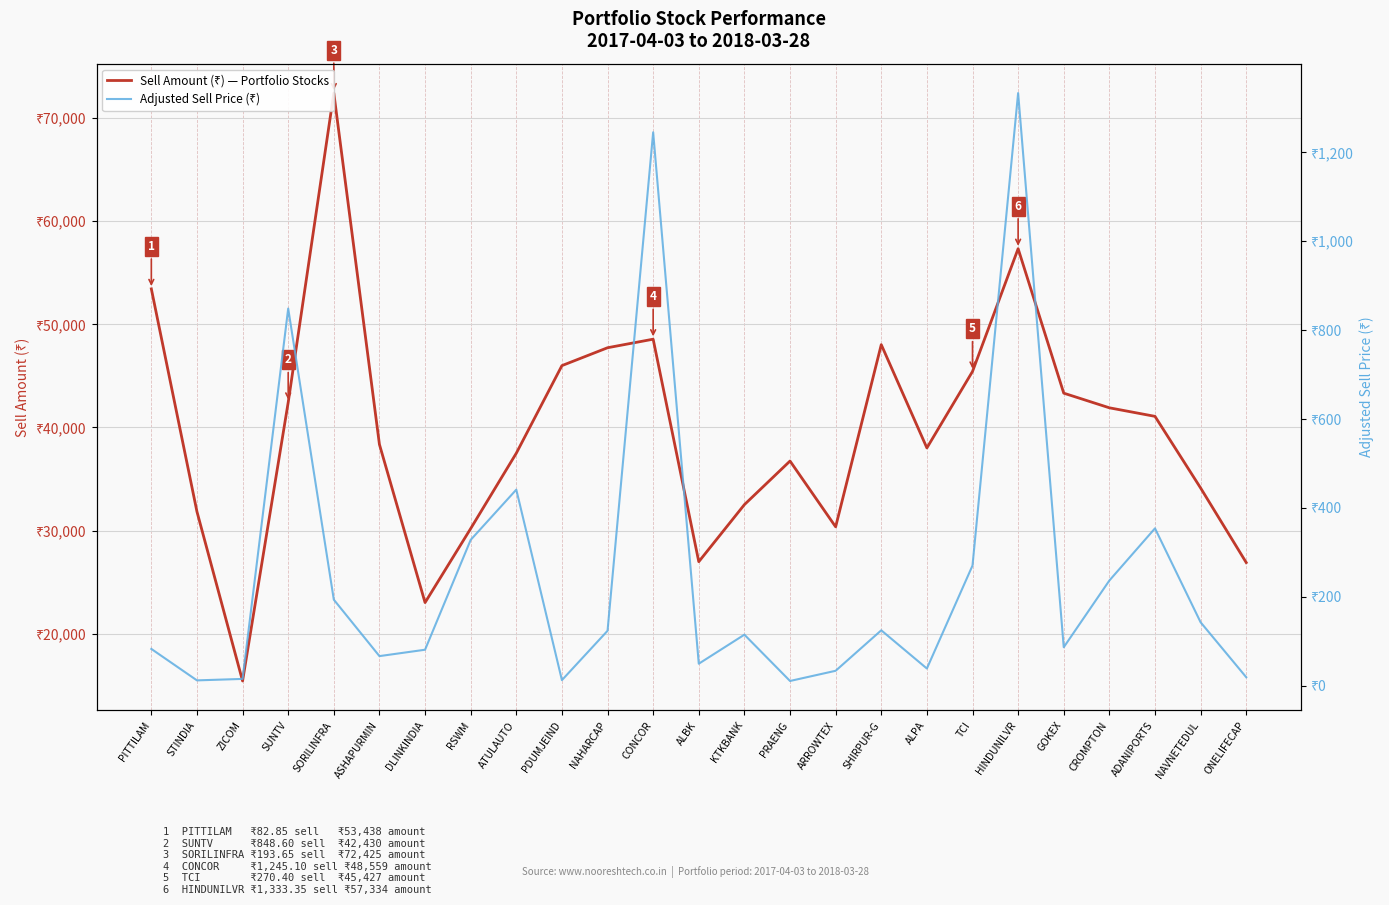

In Adjusted Sell Price (₹), how many points are lower than both neighbors (excluding endpoints)?

7